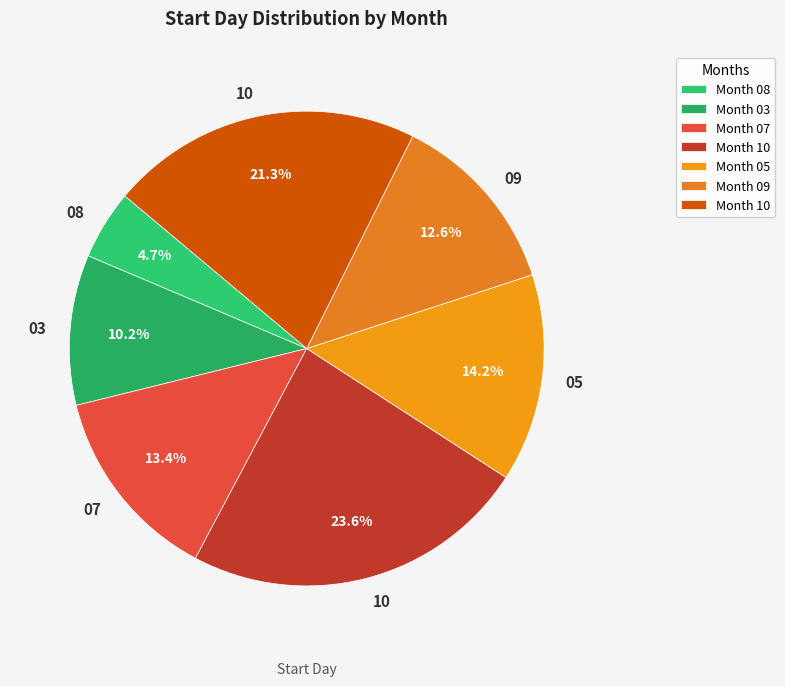

Does any single category account for the majority?

No